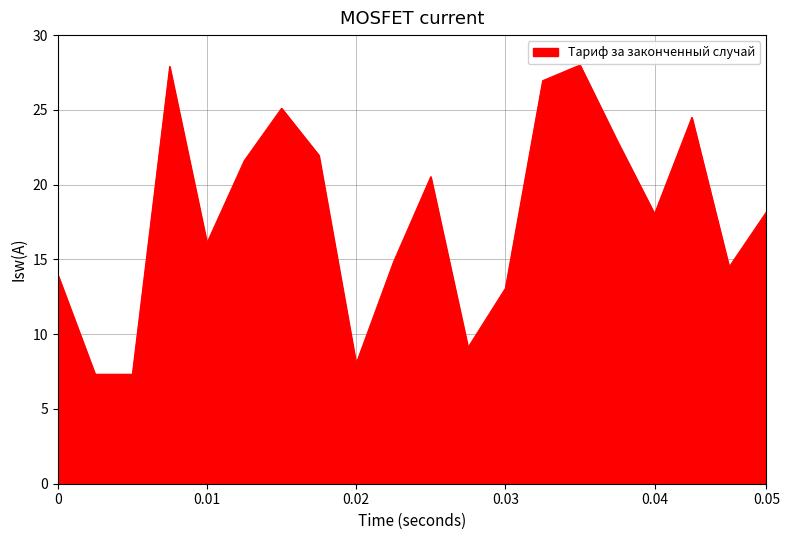

What is the difference between the maximum and minimum values?

20.7